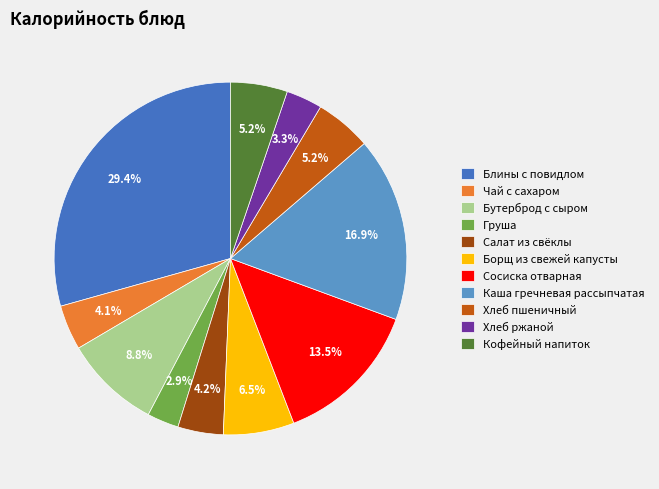

Is there any slice that represents more than half of the pie?

No